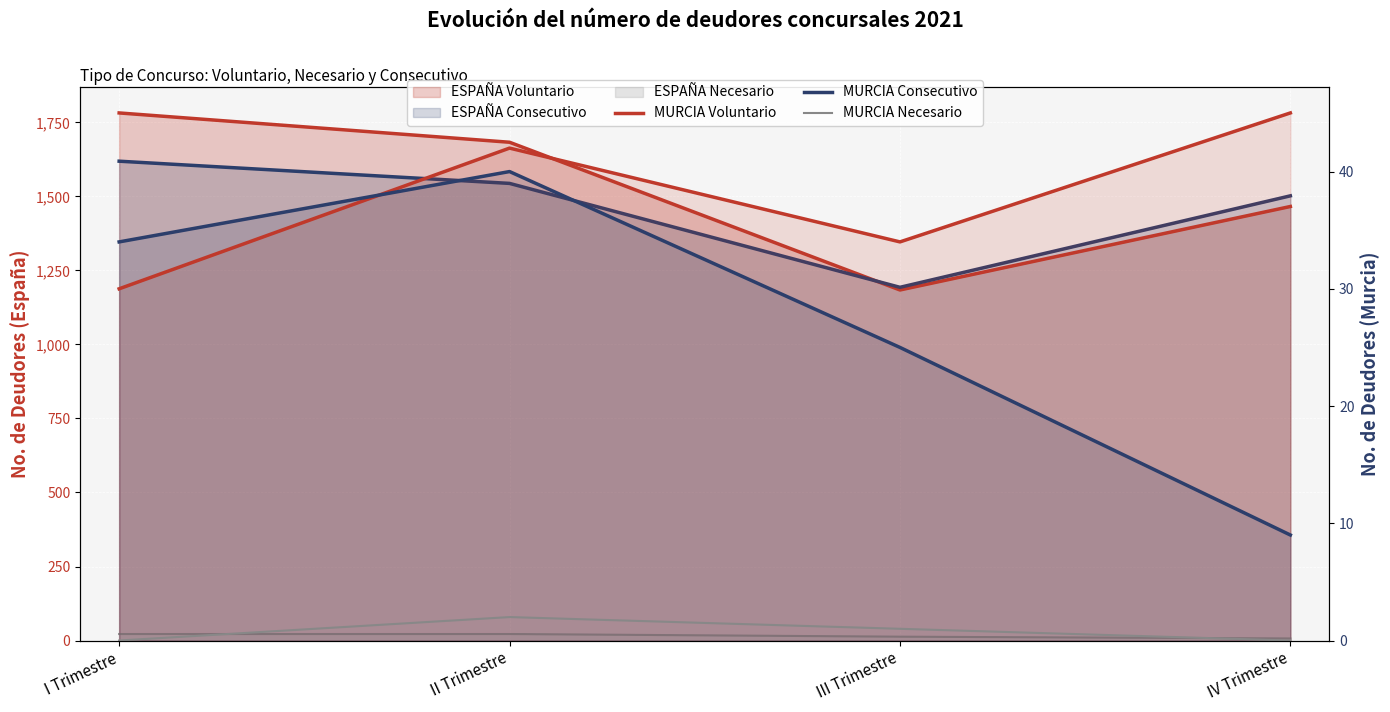

At which category does MURCIA Voluntario reach its first local valley?

III Trimestre